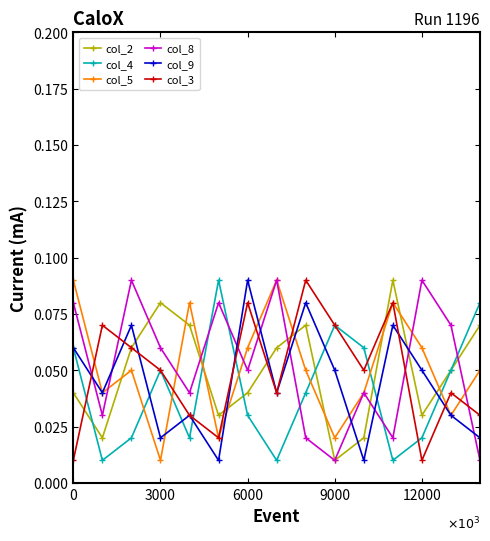

Count the col_9 values in the range 0 to 1.

15